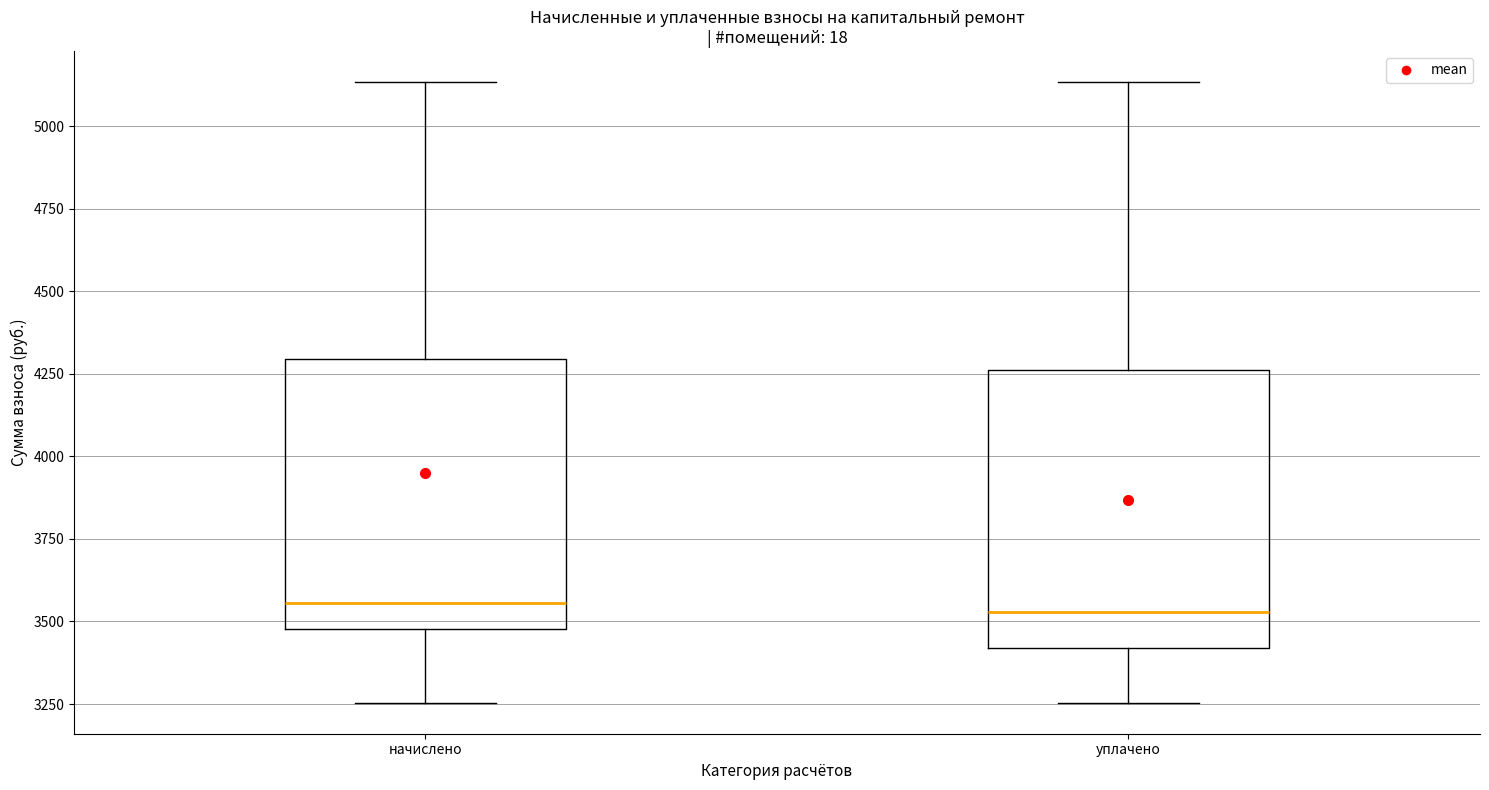

Reading left to right, read every box against the y-axis: the position of its median line, the range the box covers, and the ends of its whiskers. The values are not printed on the chart, so give them approximately, as read against the axis.

начислено: median 3550, box 3500 to 4300, whiskers 3250 to 5150
уплачено: median 3550, box 3400 to 4250, whiskers 3250 to 5150